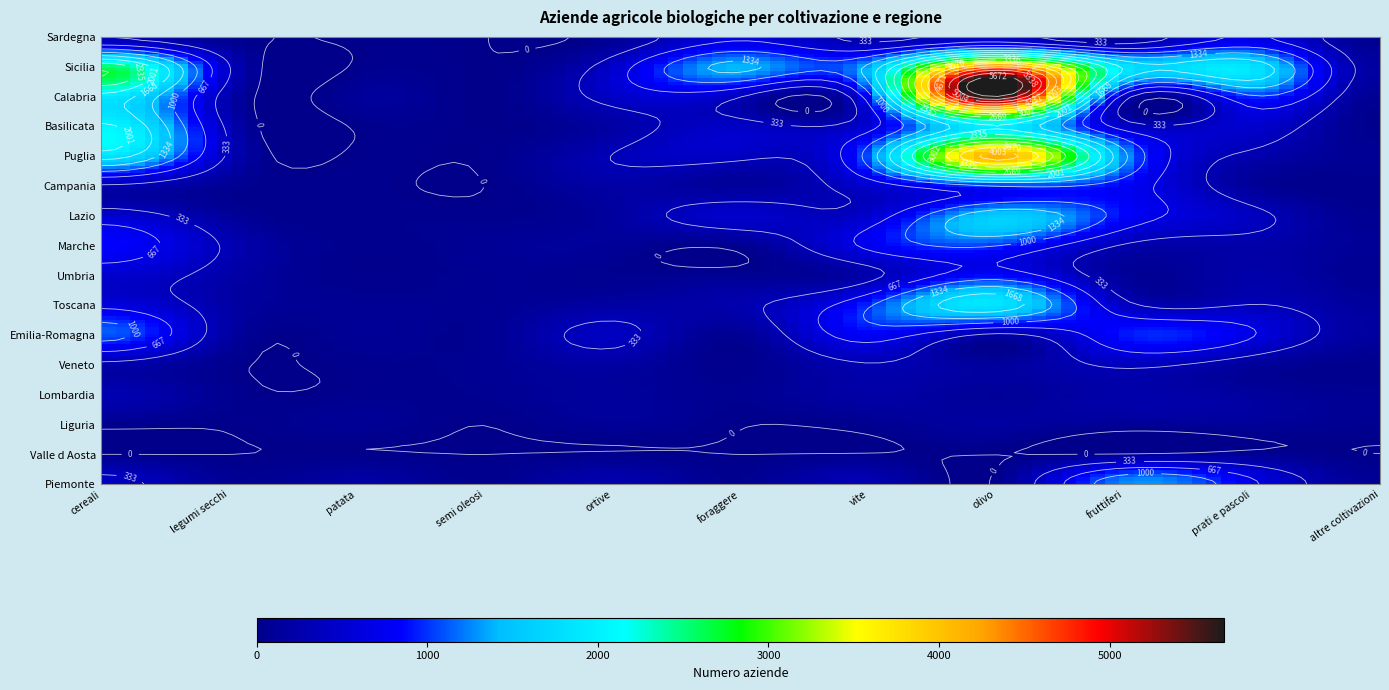

The value of Campania at cereali is 293. True or false?

True